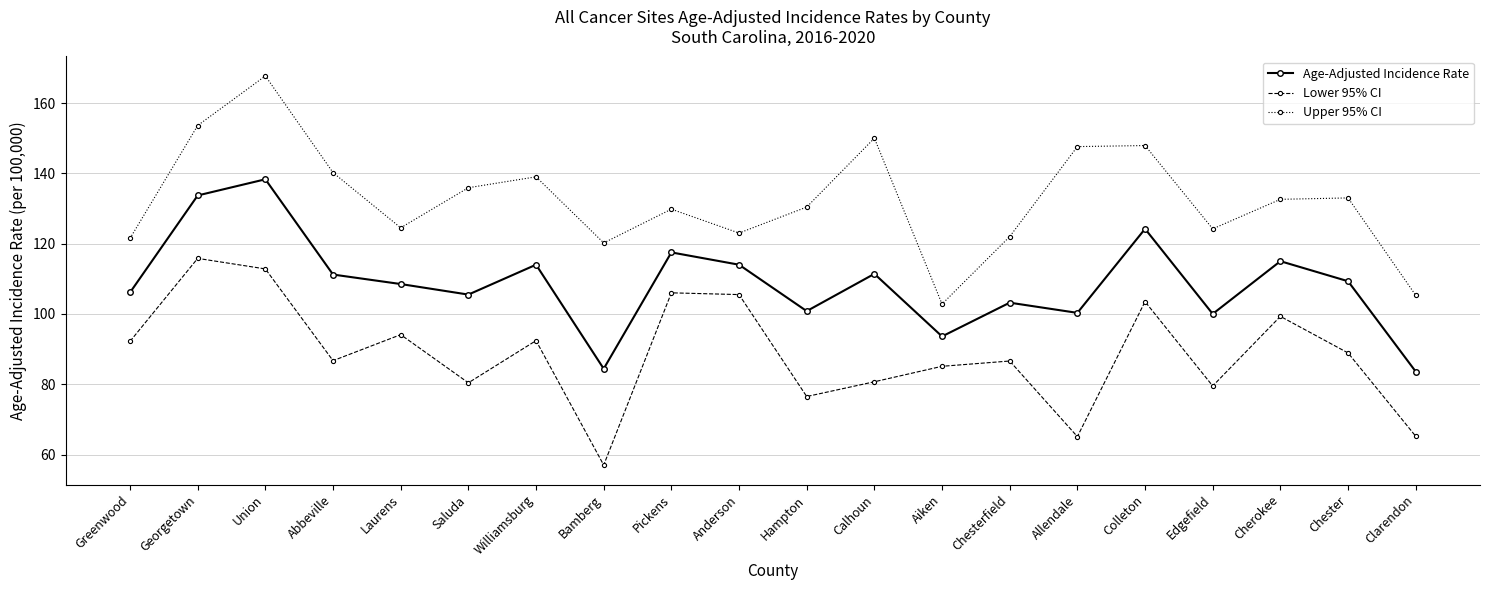

List the series in order of their overall mean, highest first.

Upper 95% CI, Age-Adjusted Incidence Rate, Lower 95% CI